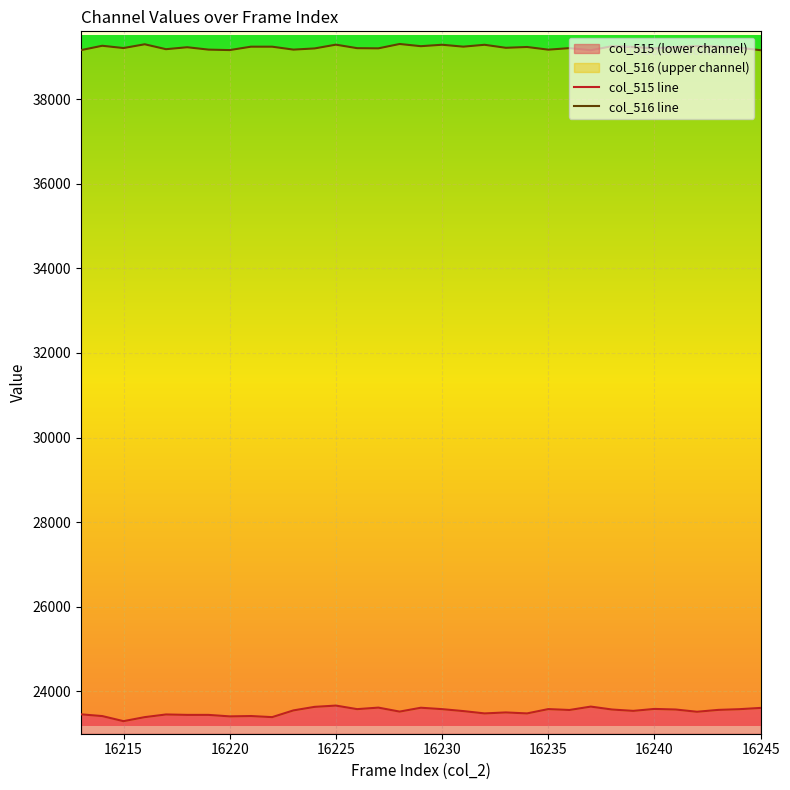

At how many categories does at least one series exceed 38896?

33